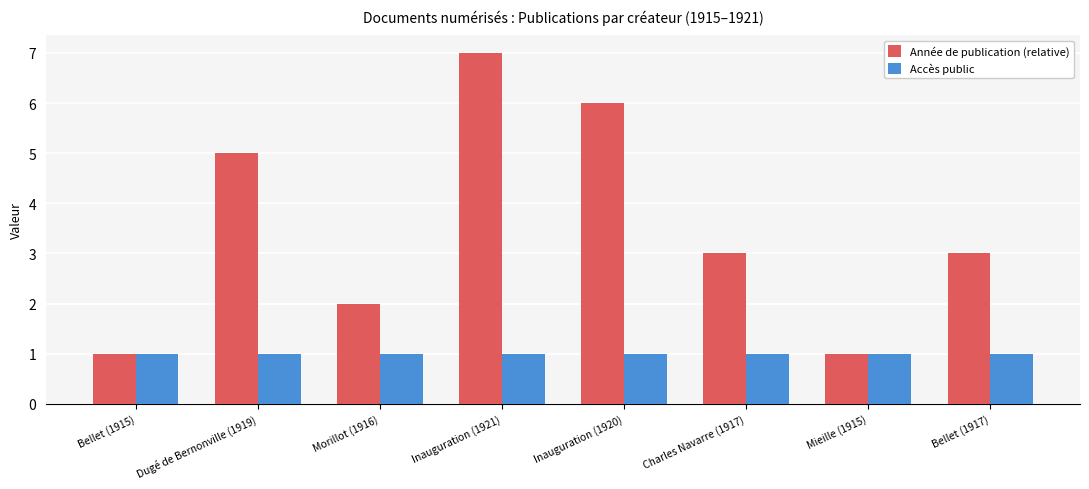

Rank the series by their average value, from lowest to highest.

Accès public, Année de publication (relative)